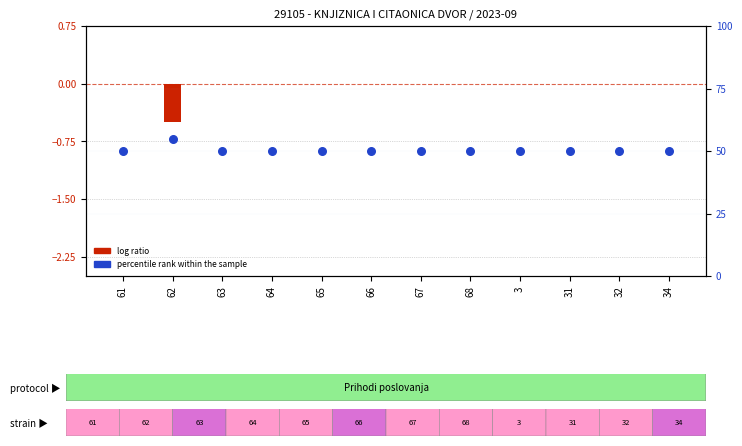

Which series reaches the maximum Y coordinate?

percentile rank within the sample